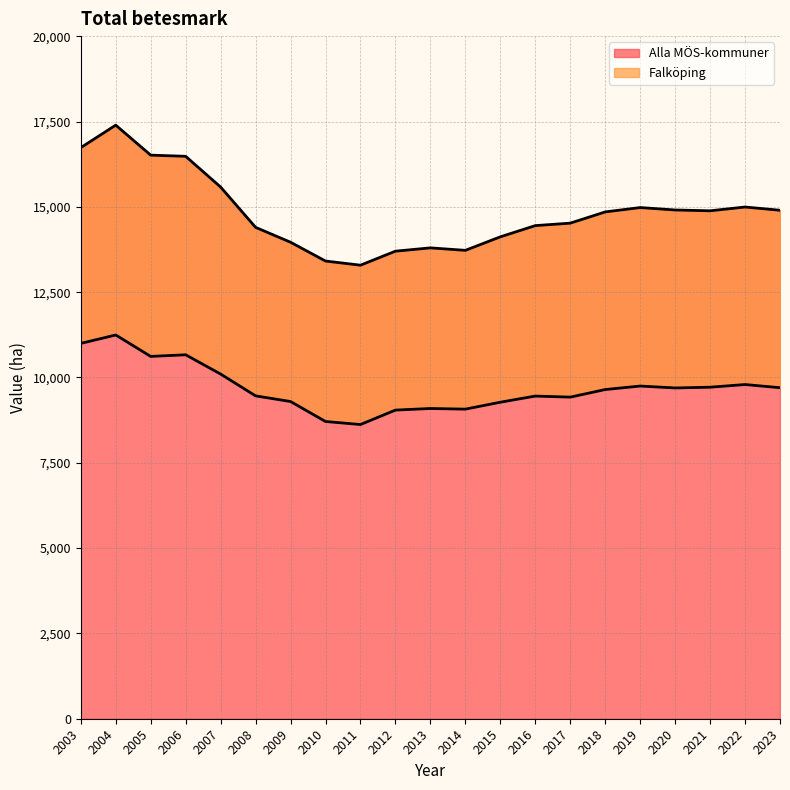

How many data points in Alla MÖS-kommuner are less than 14851?

10